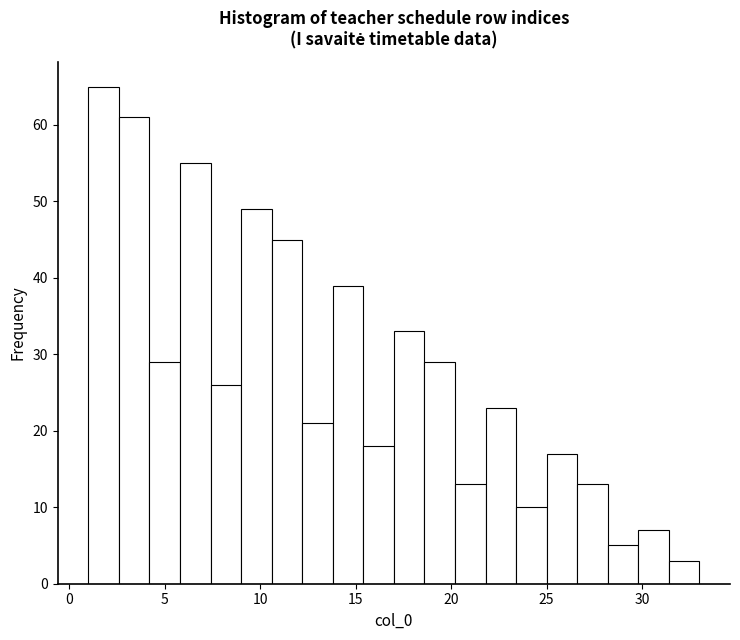

Read against the x-axis, roughly where is the centre of the tallest bar?

2.0